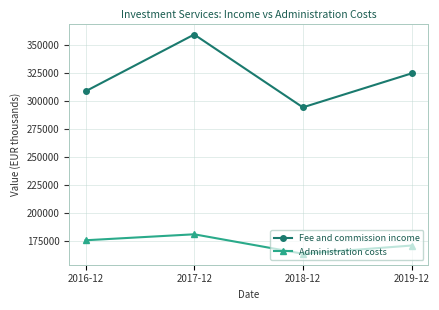

What is the label of the 4th point from the left?

2019-12